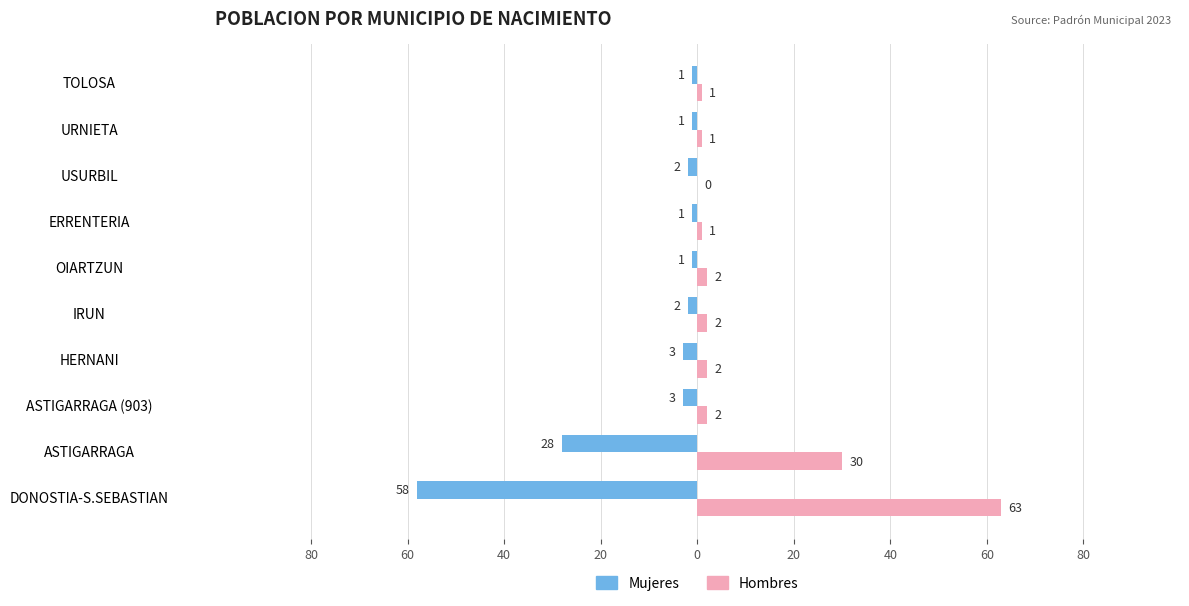

What is the difference between the maximum and second lowest values in the Hombres series?

62